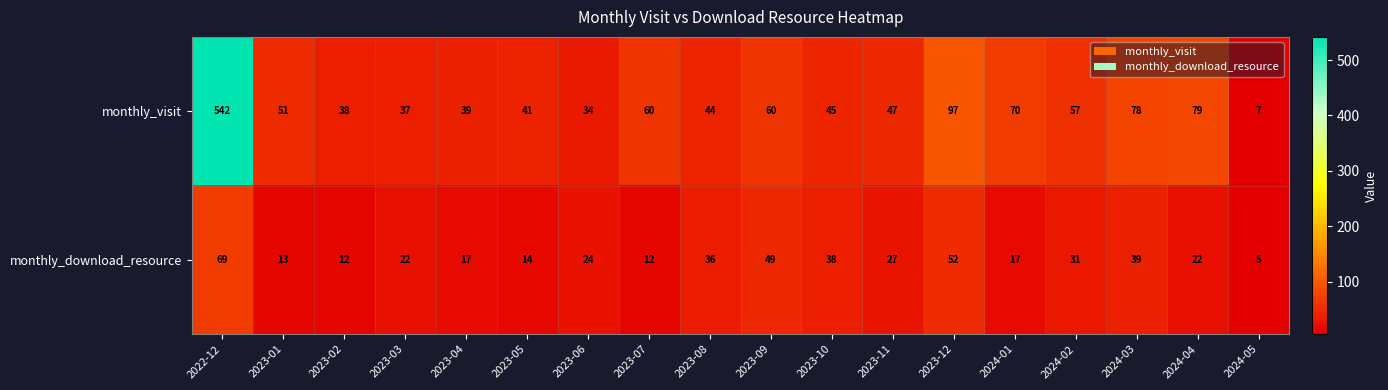

Which series has the widest spread of values?

monthly_visit